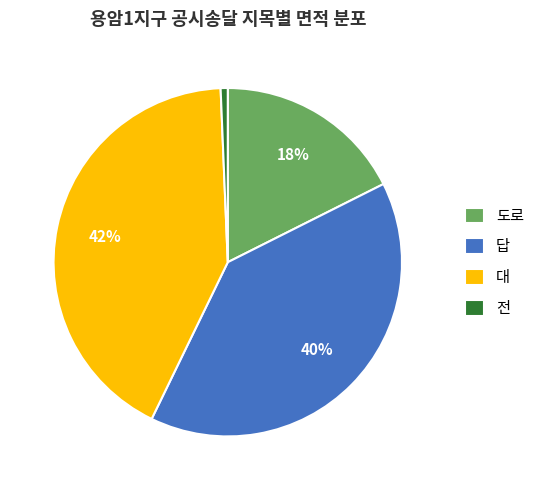

Which has a higher value, 대 or 답?

대